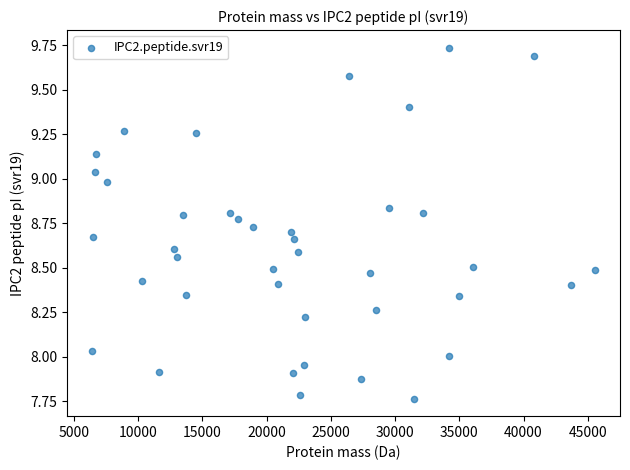

What is the range of Y values (max minus min)?

2.0